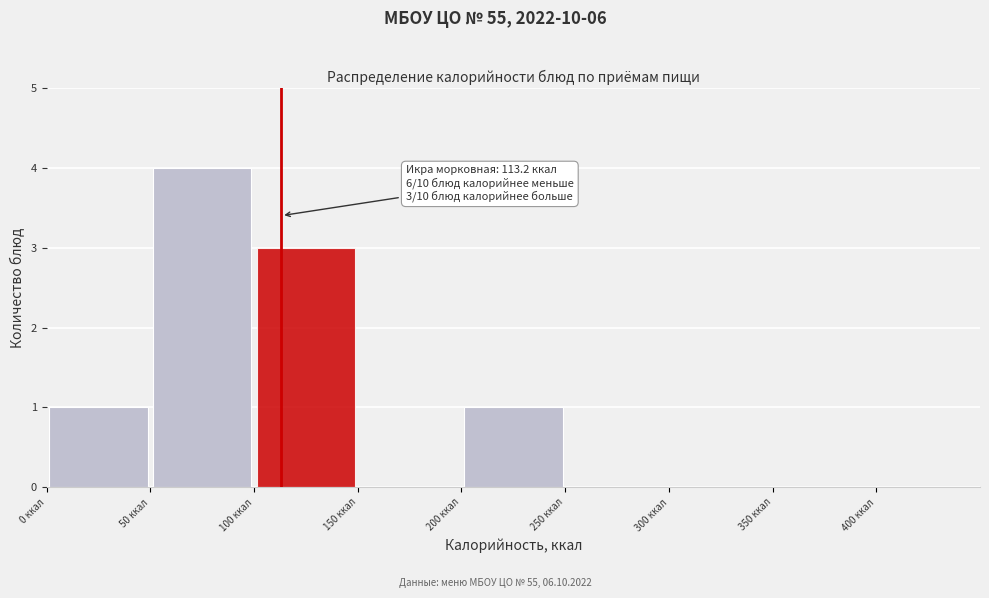

Which range on the x-axis has the tallest bar?

50 to 100